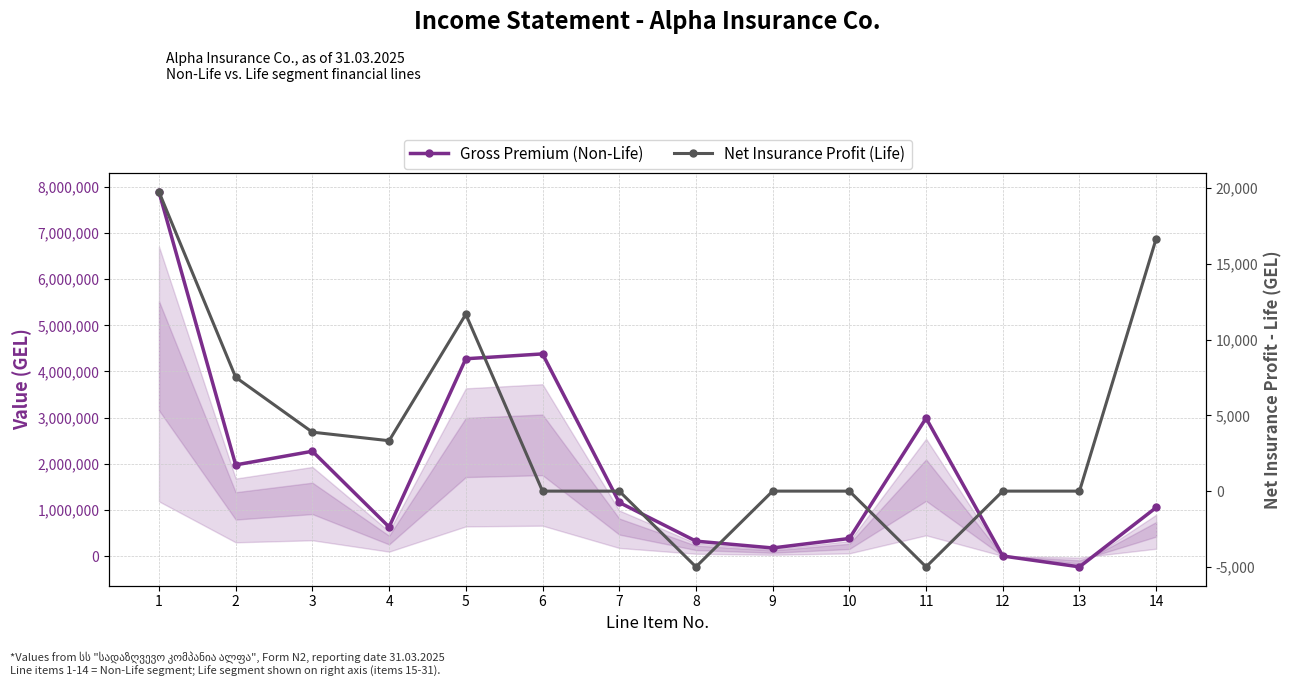

The Gross Premium (Non-Life) series shows 379367.7 at 10. True or false?

True